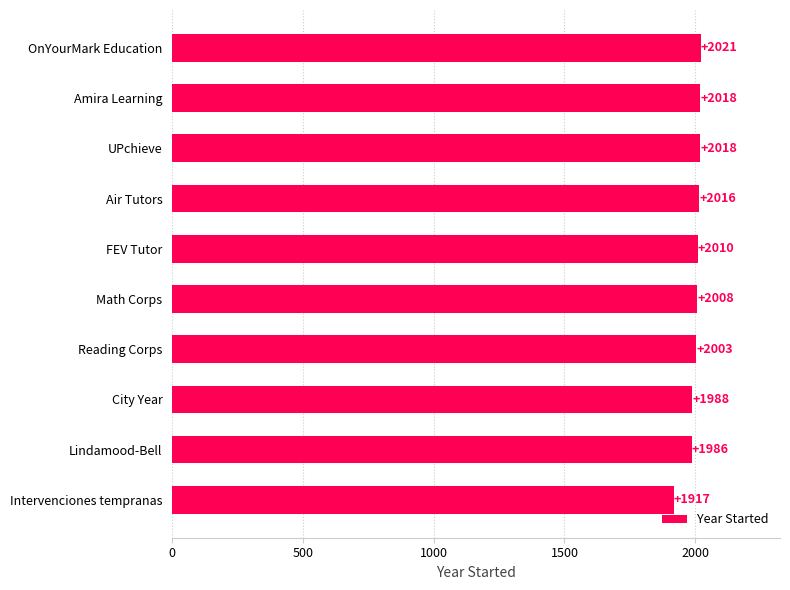

The value at Amira Learning is 2018. True or false?

True